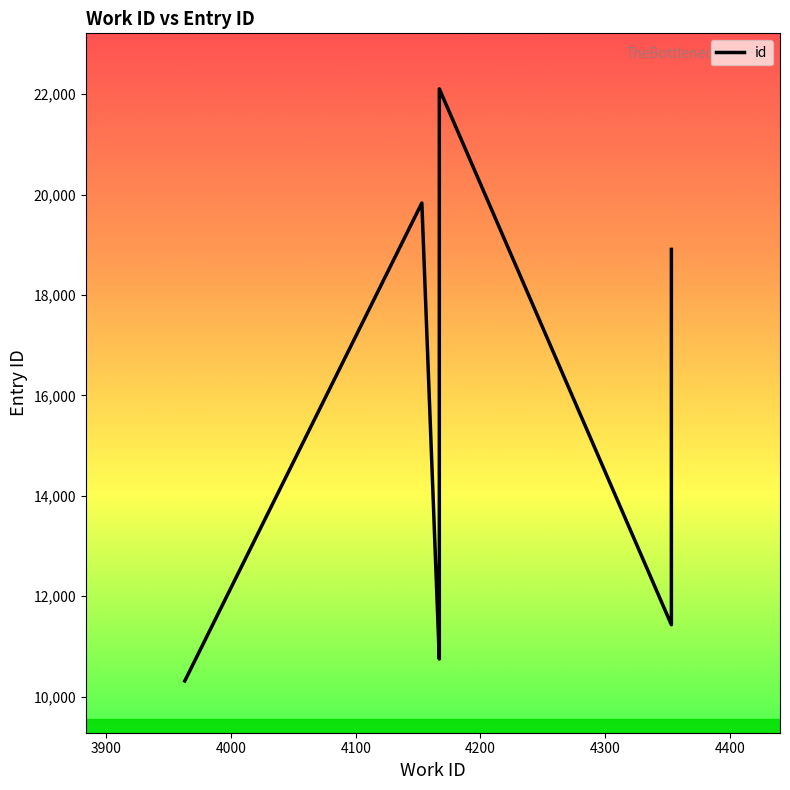

Is it true that the value at 4000 is 19292?

False